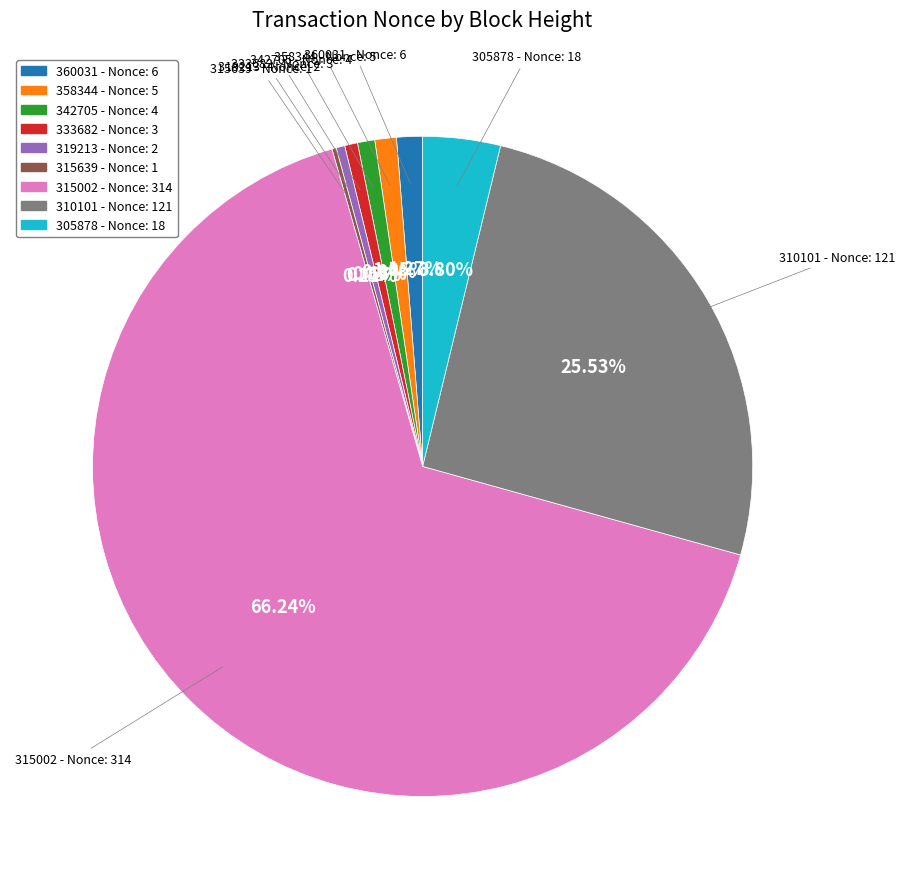

Is there a majority slice in this chart?

Yes